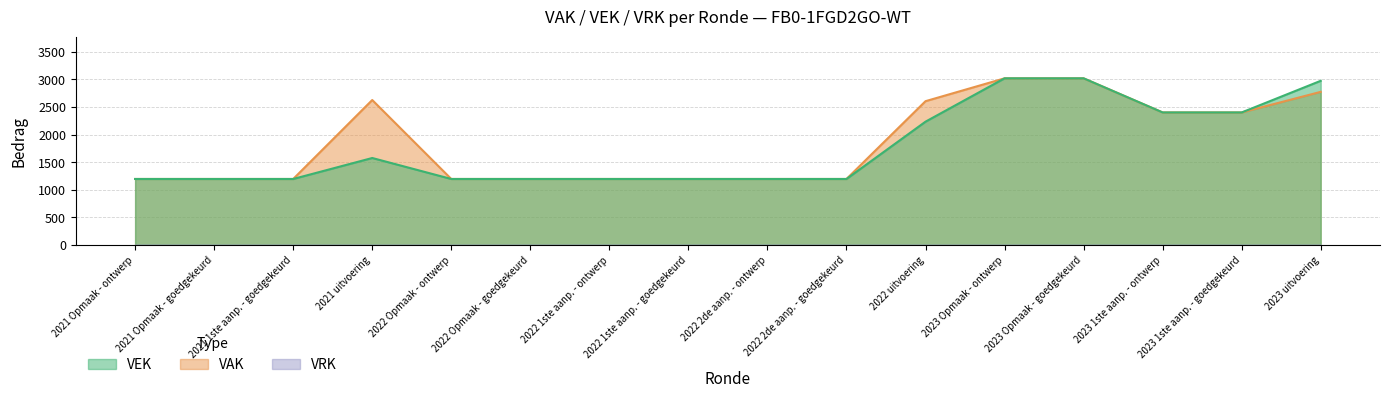

What is the difference between the maximum and minimum values in the VEK series?

1823